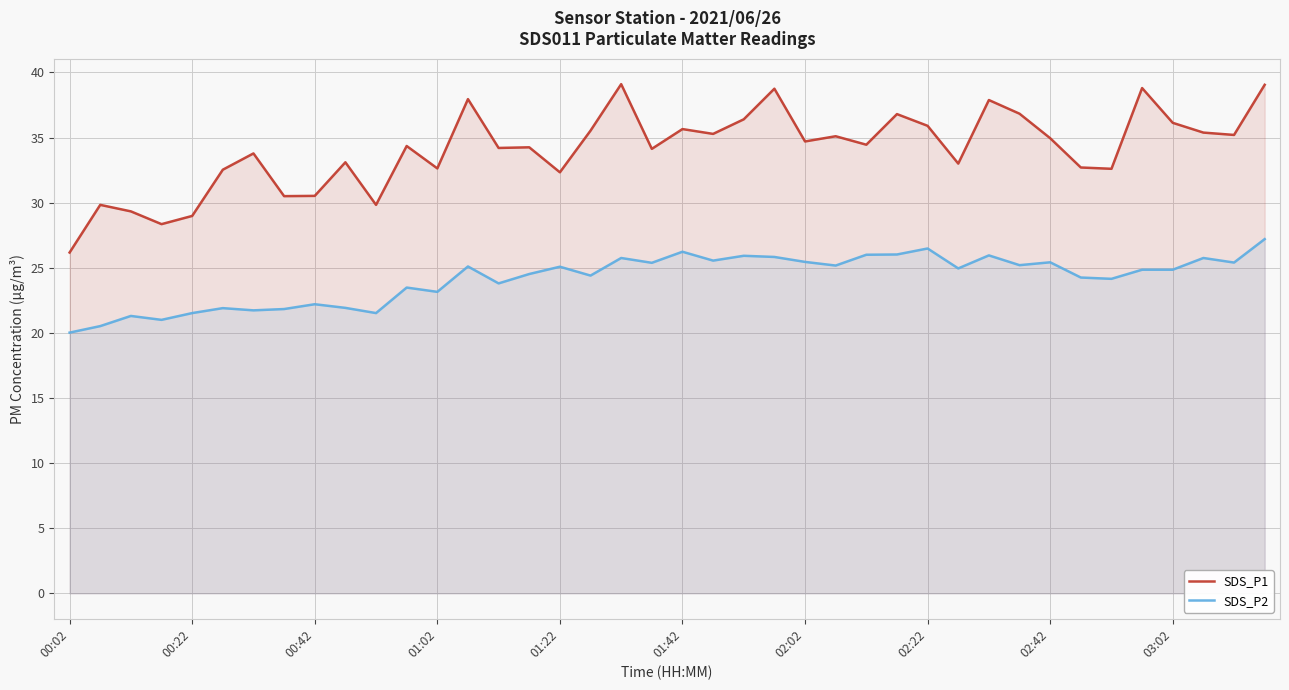

What are all the series names shown in the legend?

SDS_P1, SDS_P2